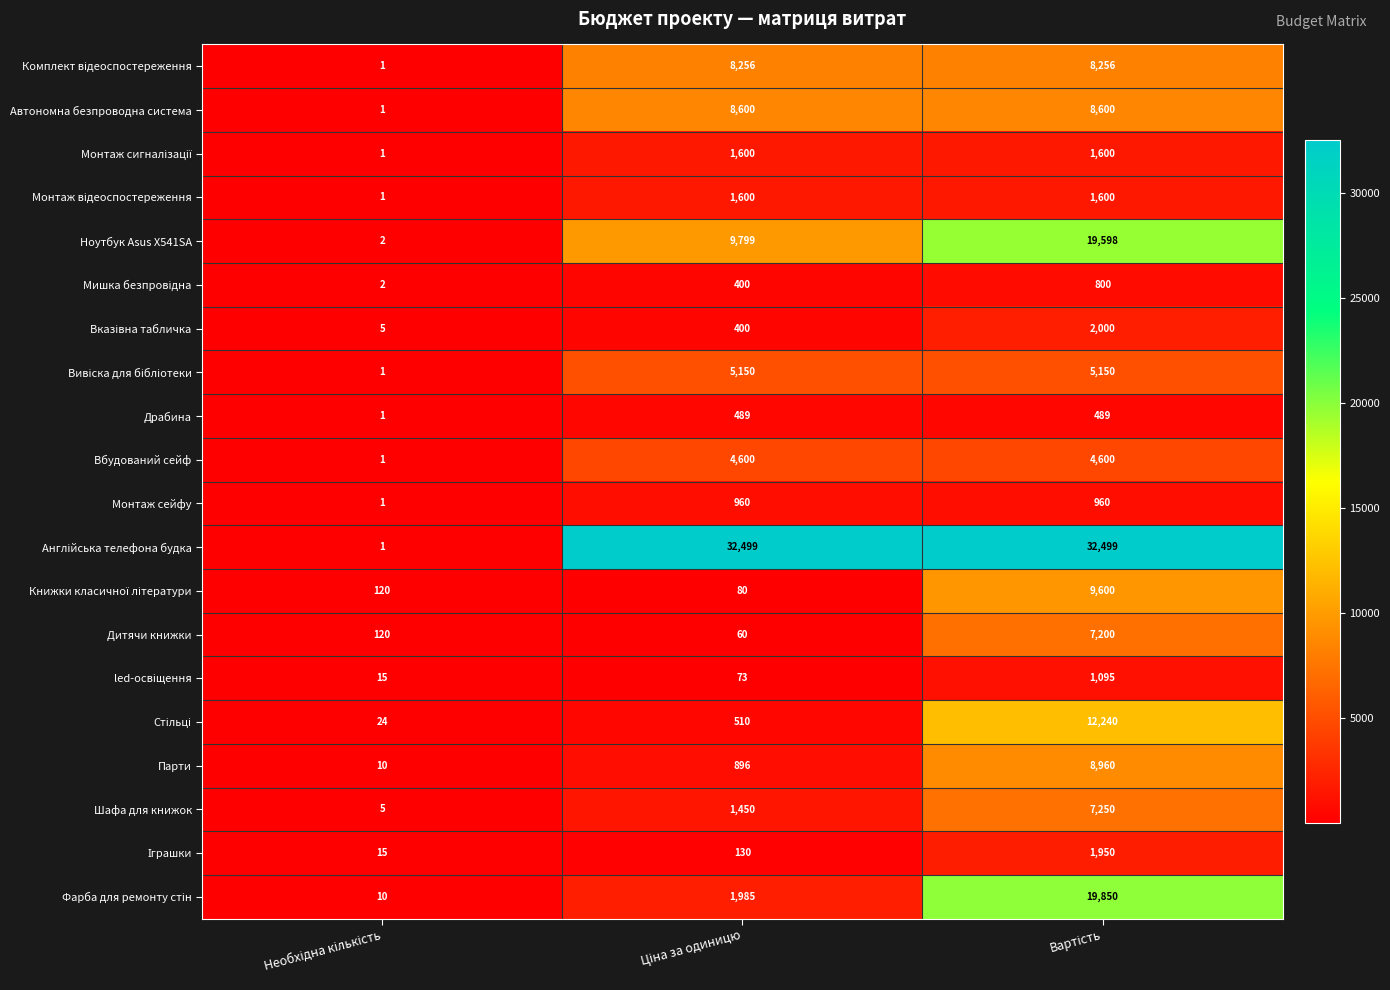

At how many categories does at least one series exceed 3267?

2